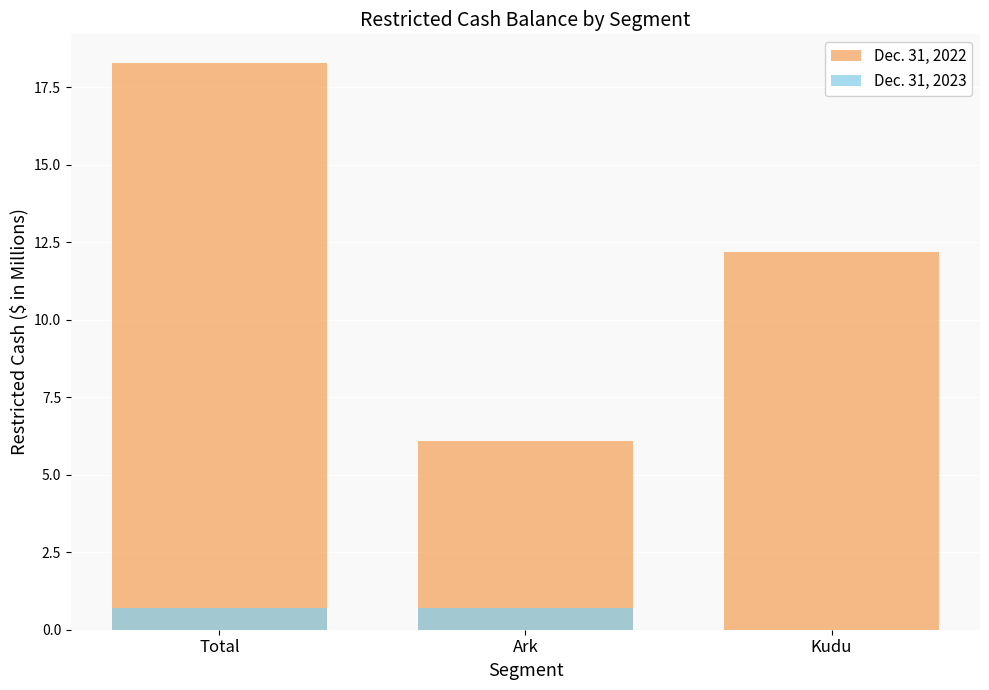

Reading left to right, list all the values displayed in this chart.

Dec. 31, 2022: Total=18.3	Ark=6.1	Kudu=12.2
Dec. 31, 2023: Total=0.7	Ark=0.7	Kudu=0.0